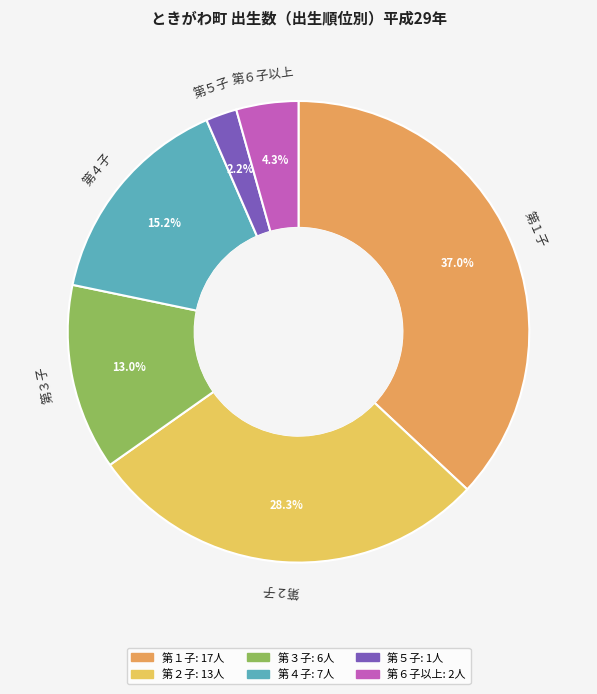

Does any single category account for the majority?

No